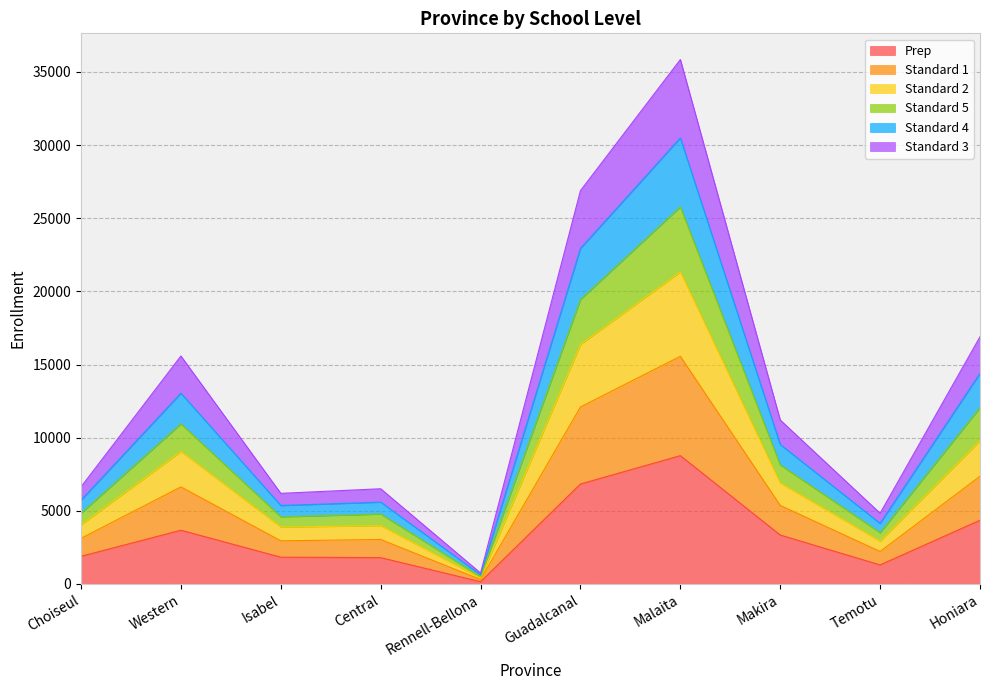

What is the maximum value for Prep?

8770